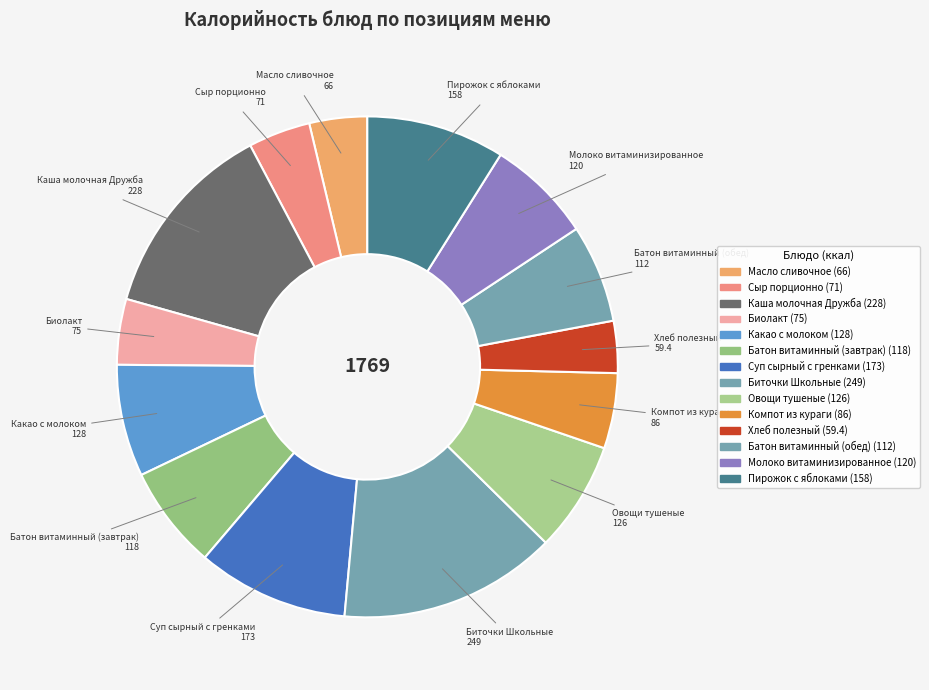

Do Молоко витаминизированное and Овощи тушеные together represent more than half of the pie?

No